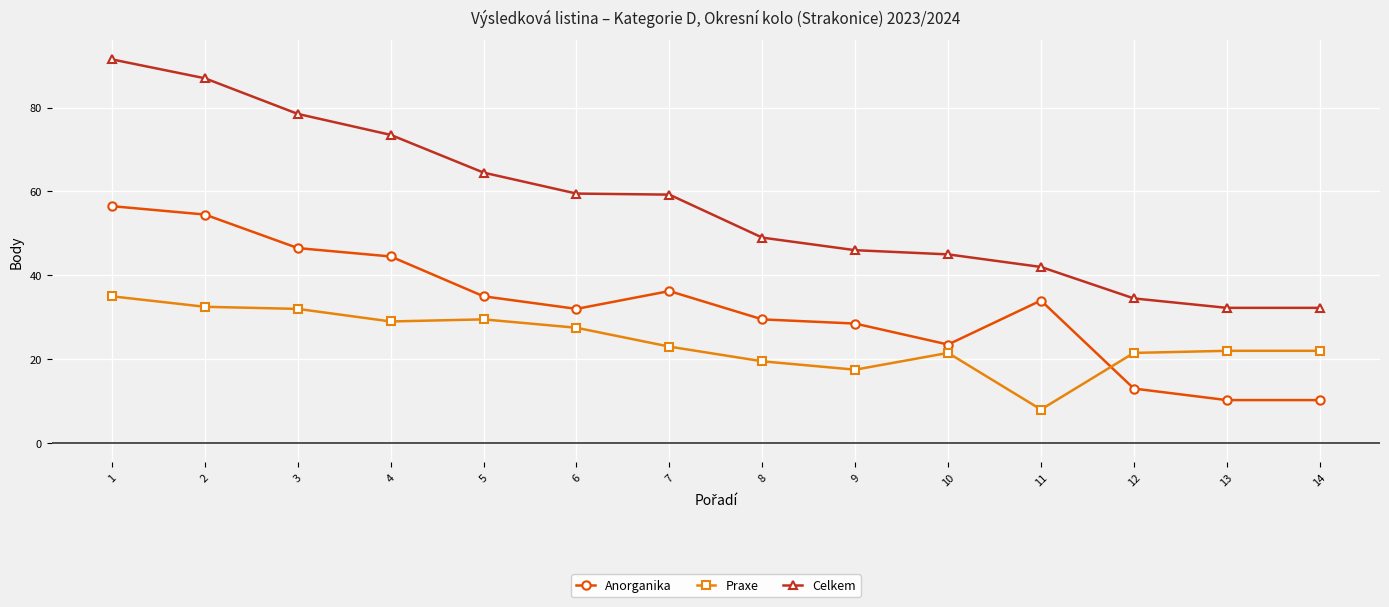

What is the value of the Anorganika point at the 3rd from the left?

46.5